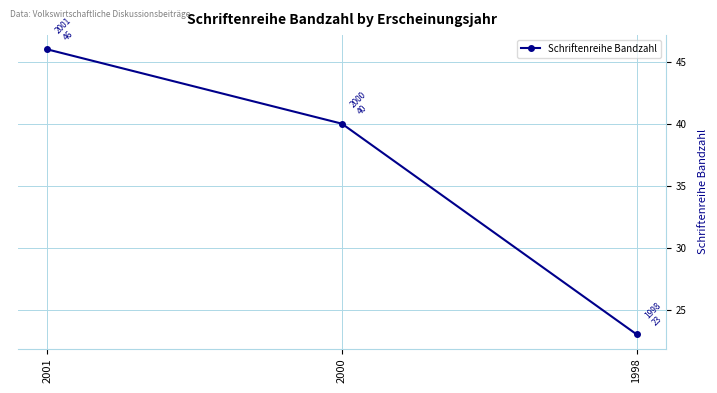

What is the value of the 3rd point from the left?

23